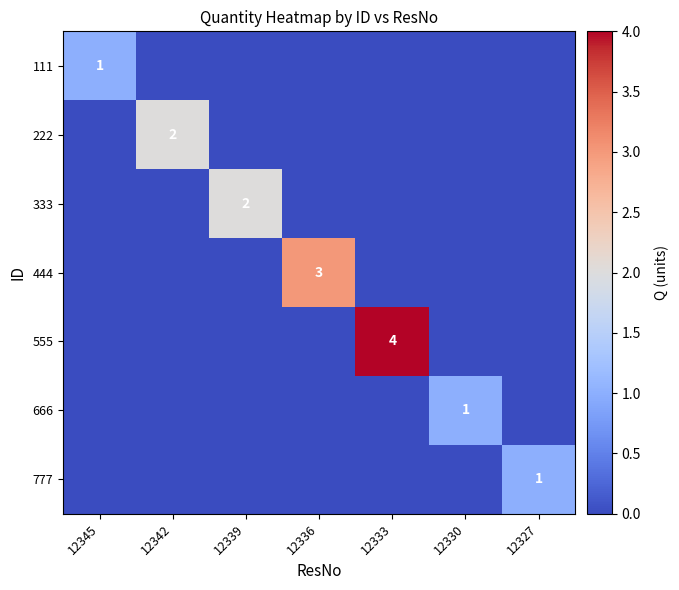

What is the highest value of the 333 series?

2